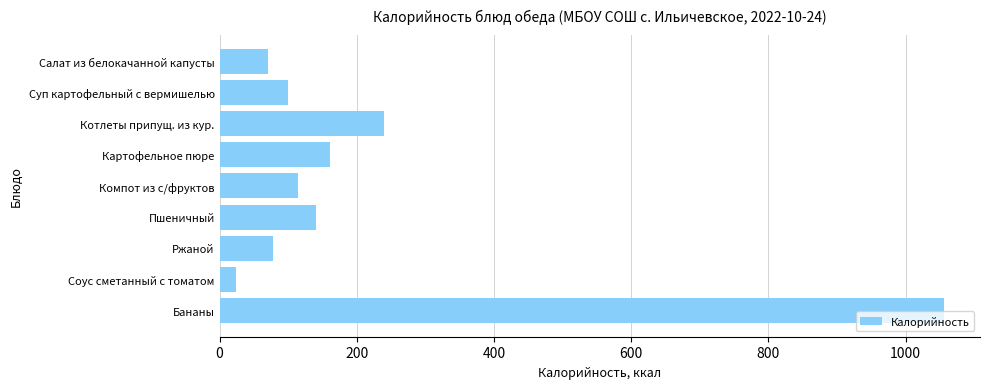

Which category has the lowest value across all series?

Соус сметанный с томатом